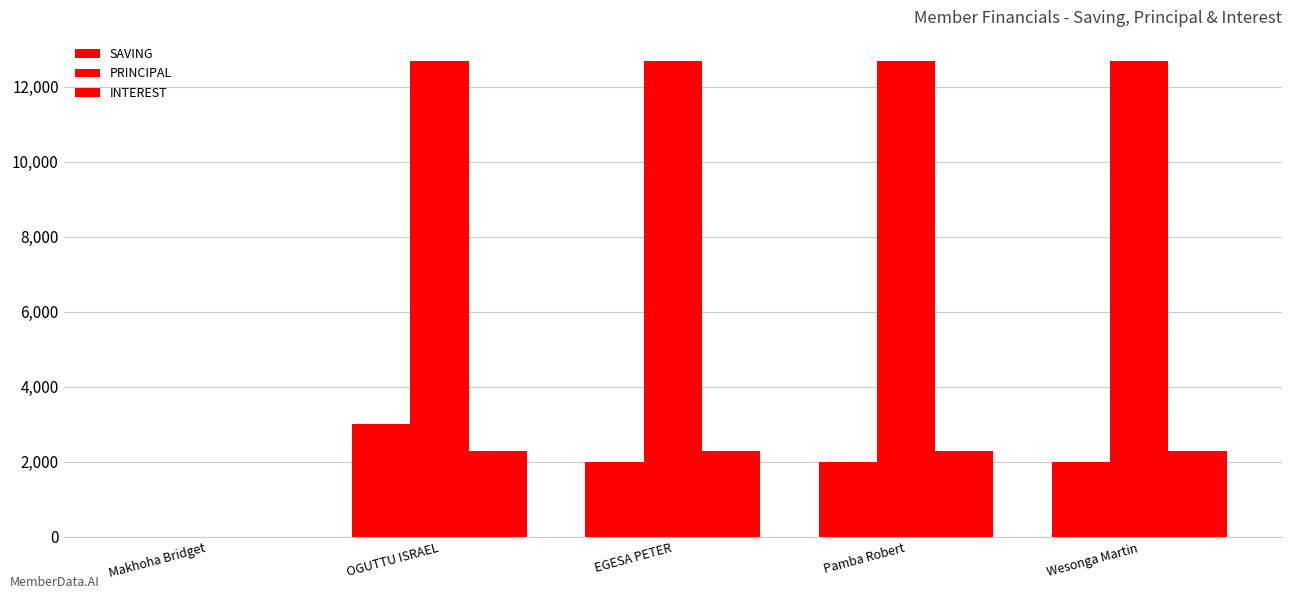

What is the label of the 5th bar from the right?

Makhoha Bridget